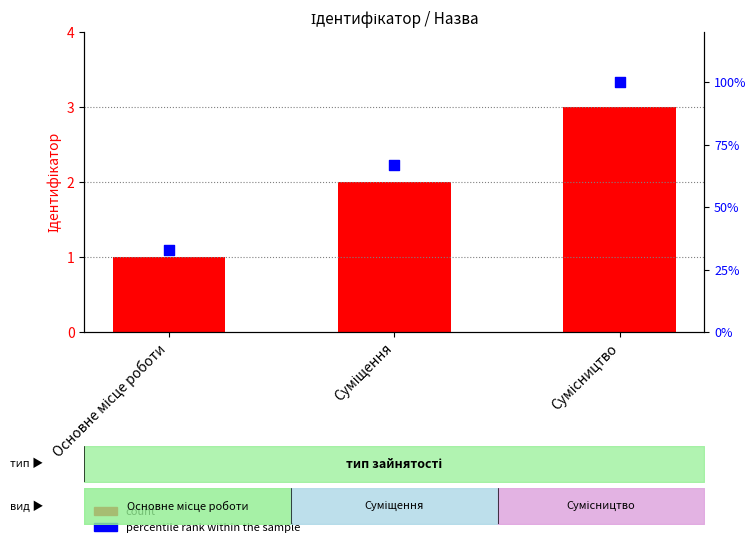

Which series has the largest total across all categories?

count